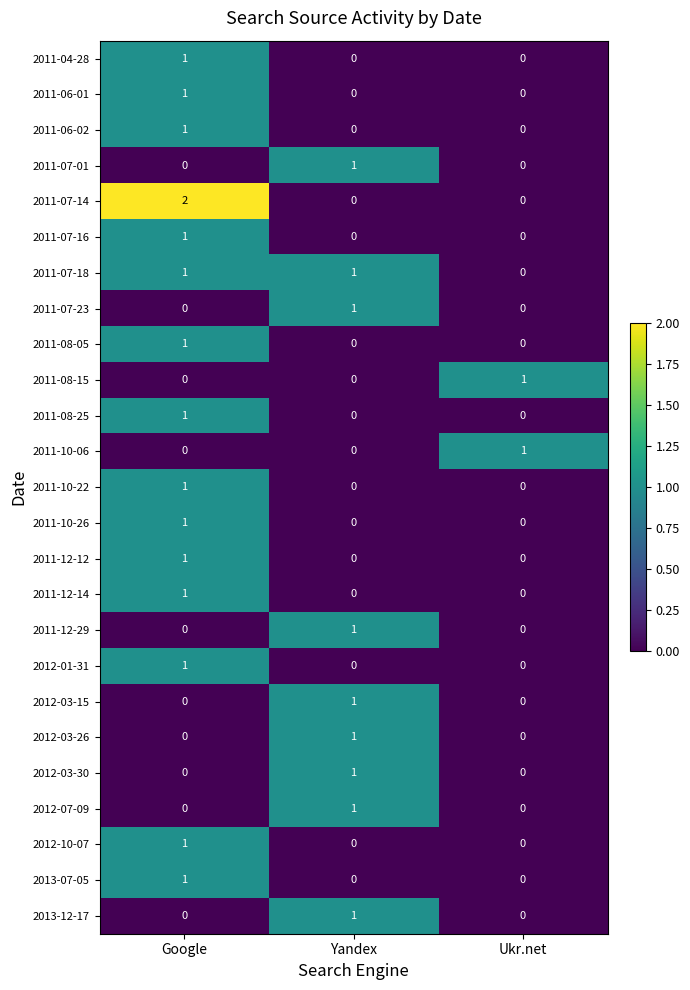

How many distinct data groups are displayed?

25